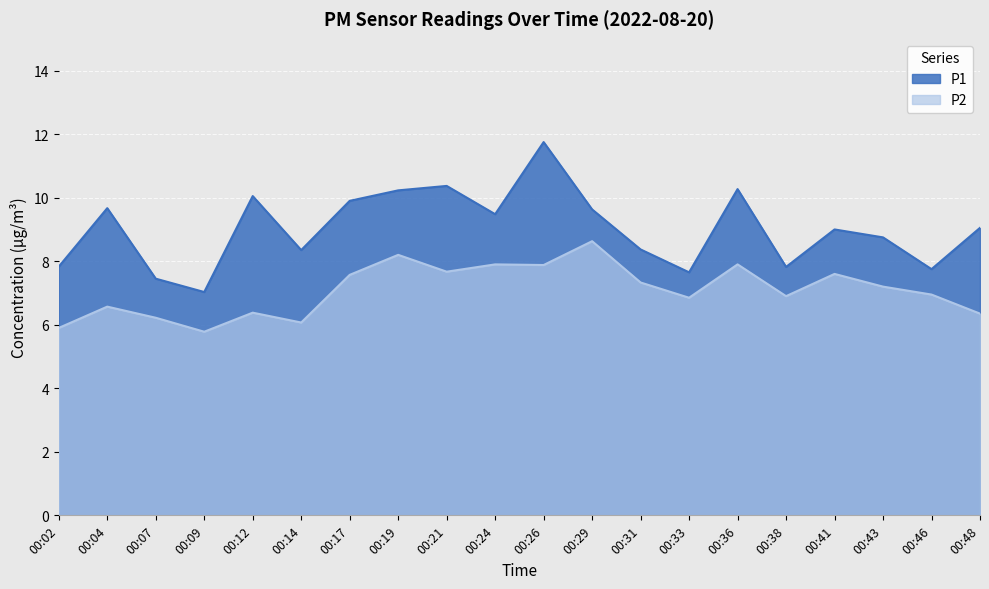

What is the spread (max minus min) of values at 00:26?

3.9